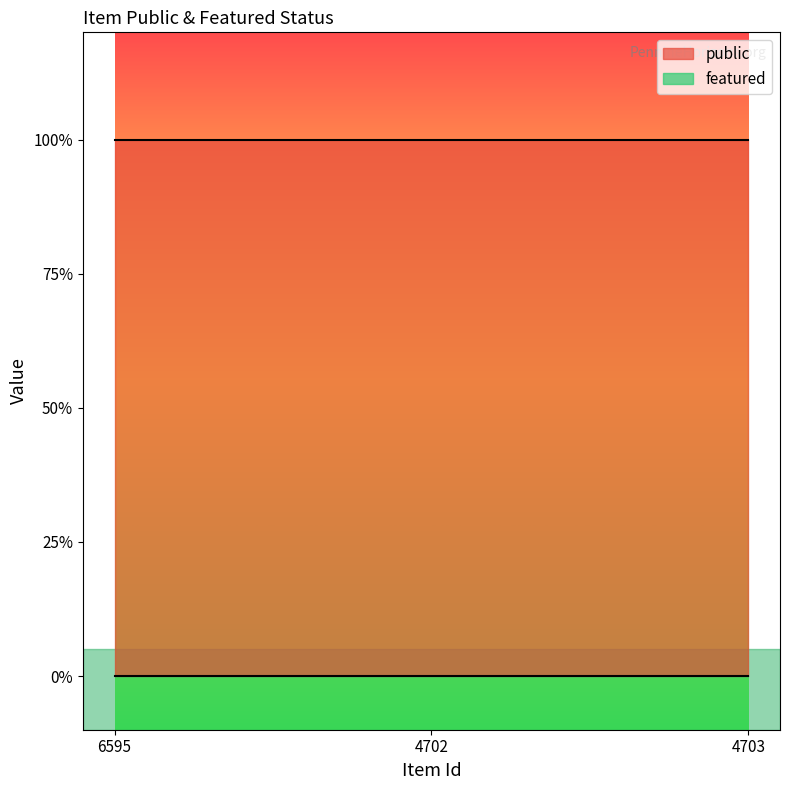

At which label does public reach its peak?

6595